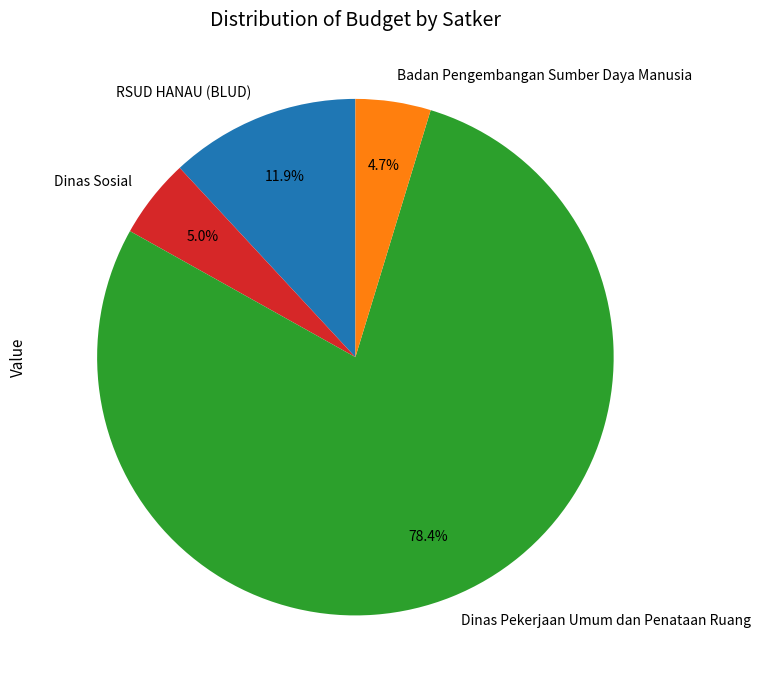

Between Badan Pengembangan Sumber Daya Manusia and Dinas Pekerjaan Umum dan Penataan Ruang, which is larger?

Dinas Pekerjaan Umum dan Penataan Ruang